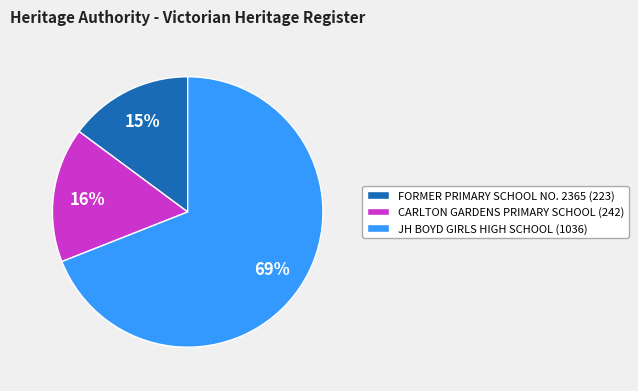

To the nearest percent, what is the difference between the JH BOYD GIRLS HIGH SCHOOL and CARLTON GARDENS PRIMARY SCHOOL slice percentages?

53%